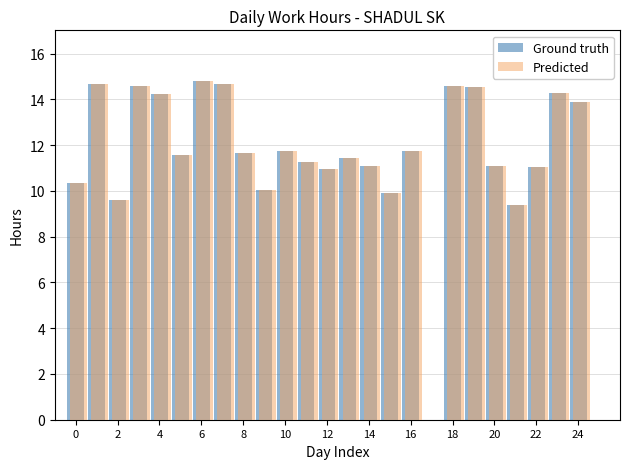

What is the highest value of the Predicted series?

14.8